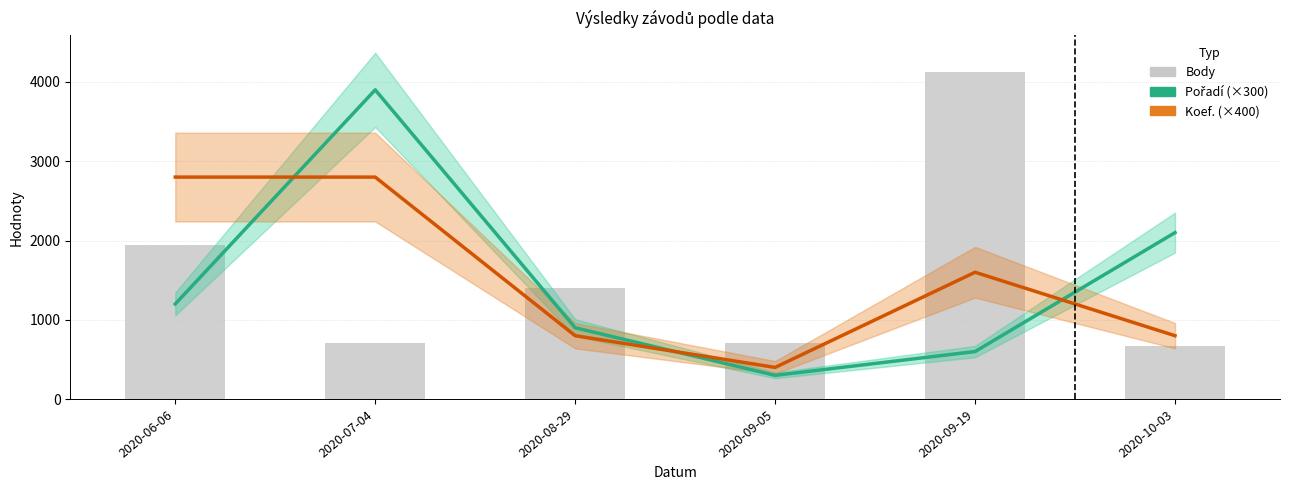

What is the sum of all Body values?

9548